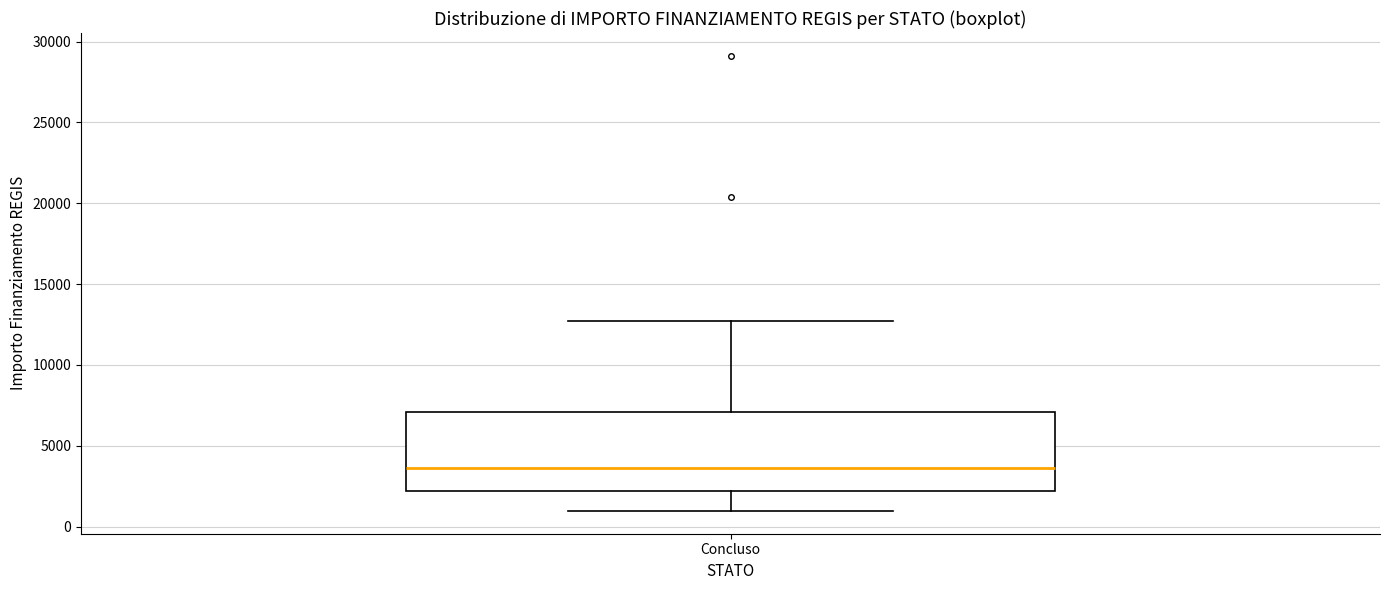

Transcribe this box plot: give where the median line is, the range the box spans, and where the two whiskers end, as read against the y-axis. The values are not printed on the chart, so give them approximately, as read against the axis.

median 3500, box 2000 to 7000, whiskers 1000 to 12500